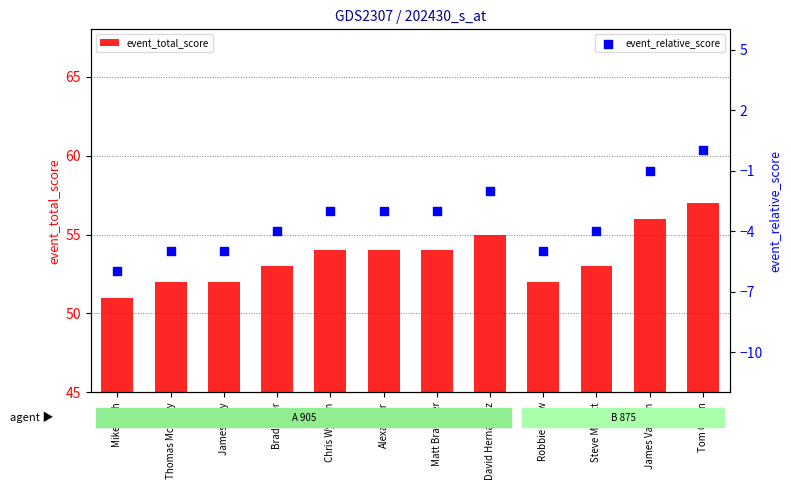

Which series has the largest total across all categories?

event_total_score